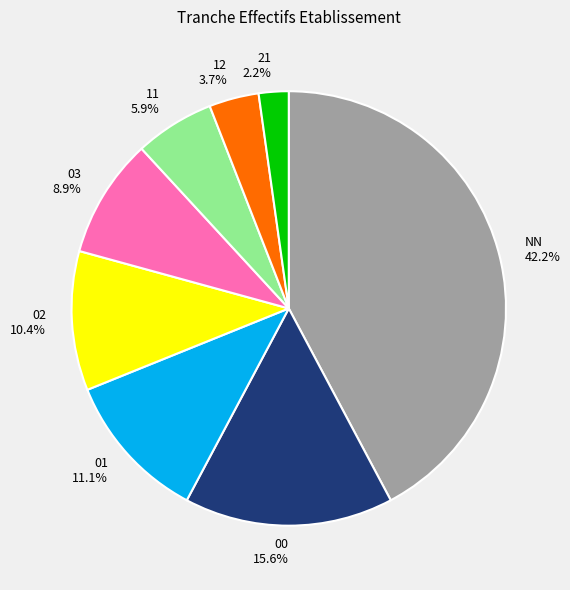

How many segments does this pie chart have?

8